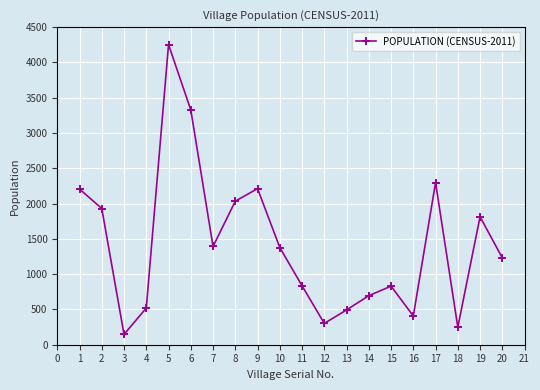

What is the value of the 13th point from the left?

493